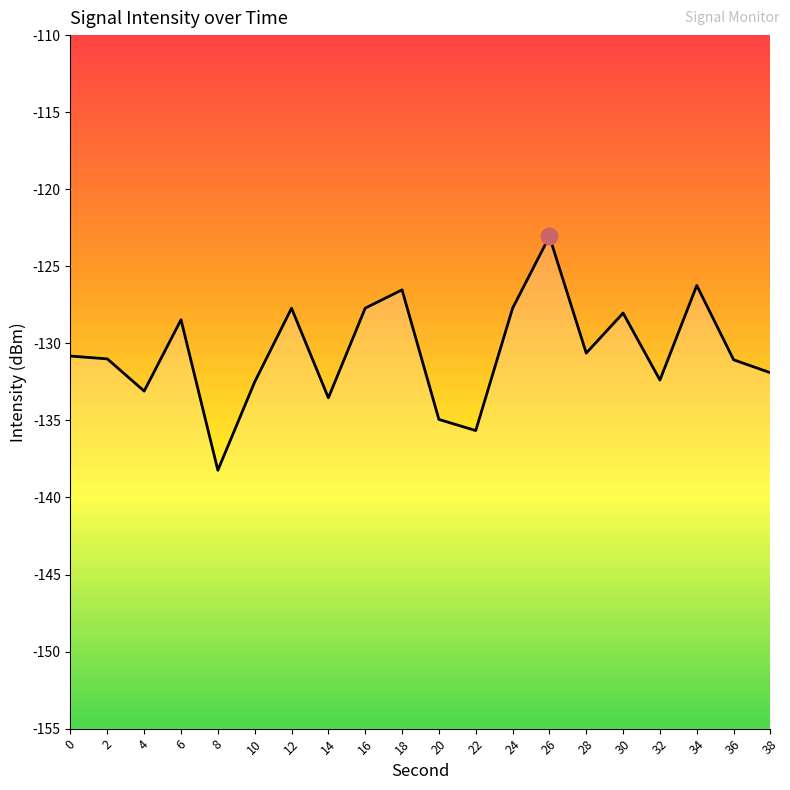

What is the sum of the values at 20 and 10?

-267.4